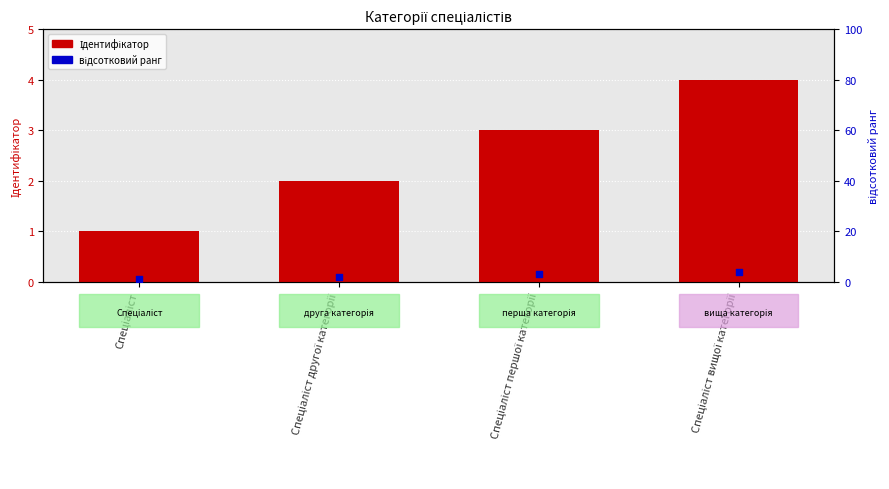

Which series reaches the maximum Y coordinate?

Ідентифікатор